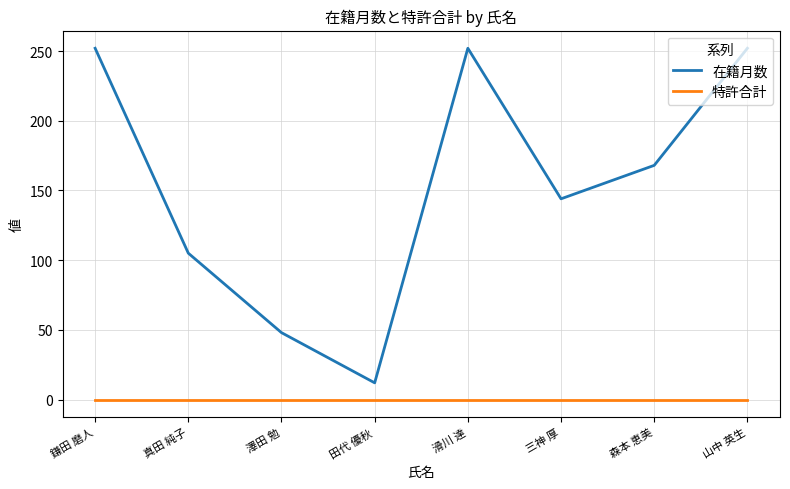

Rank the series by their average value, from lowest to highest.

特許合計, 在籍月数